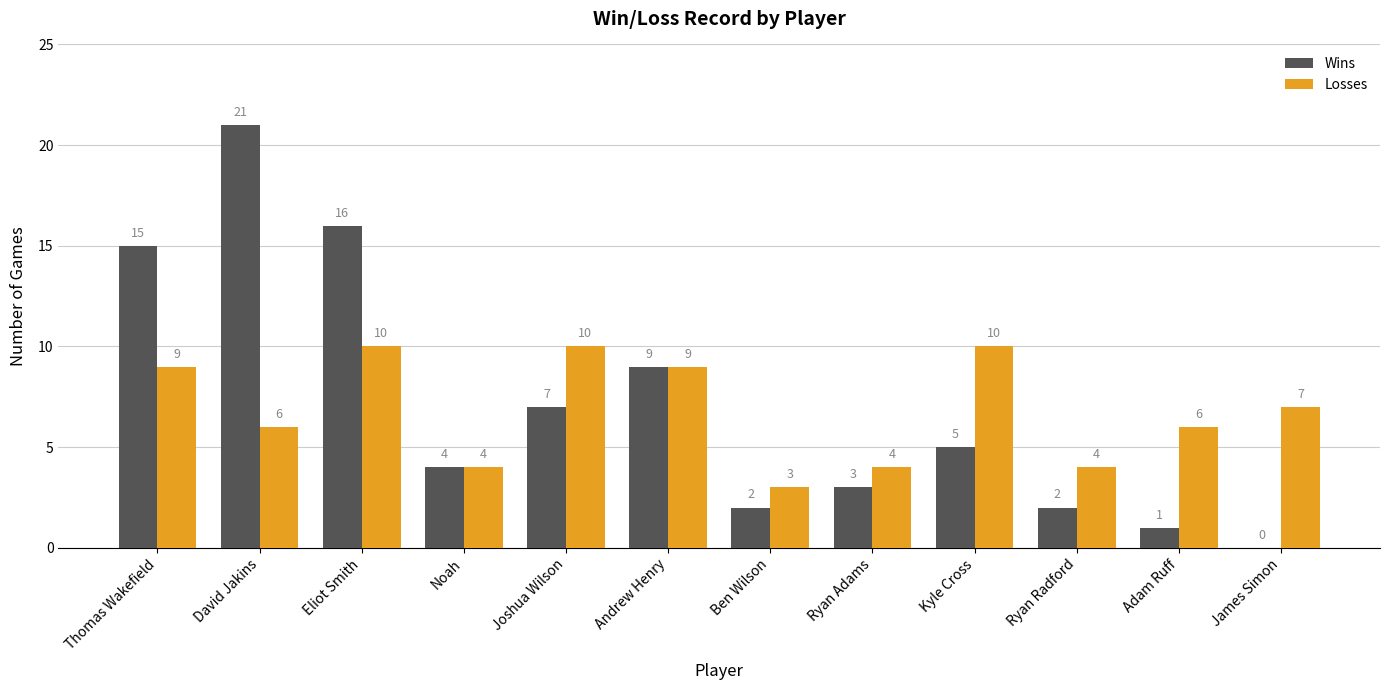

What is the sum of the Losses values at Joshua Wilson and Adam Ruff?

16